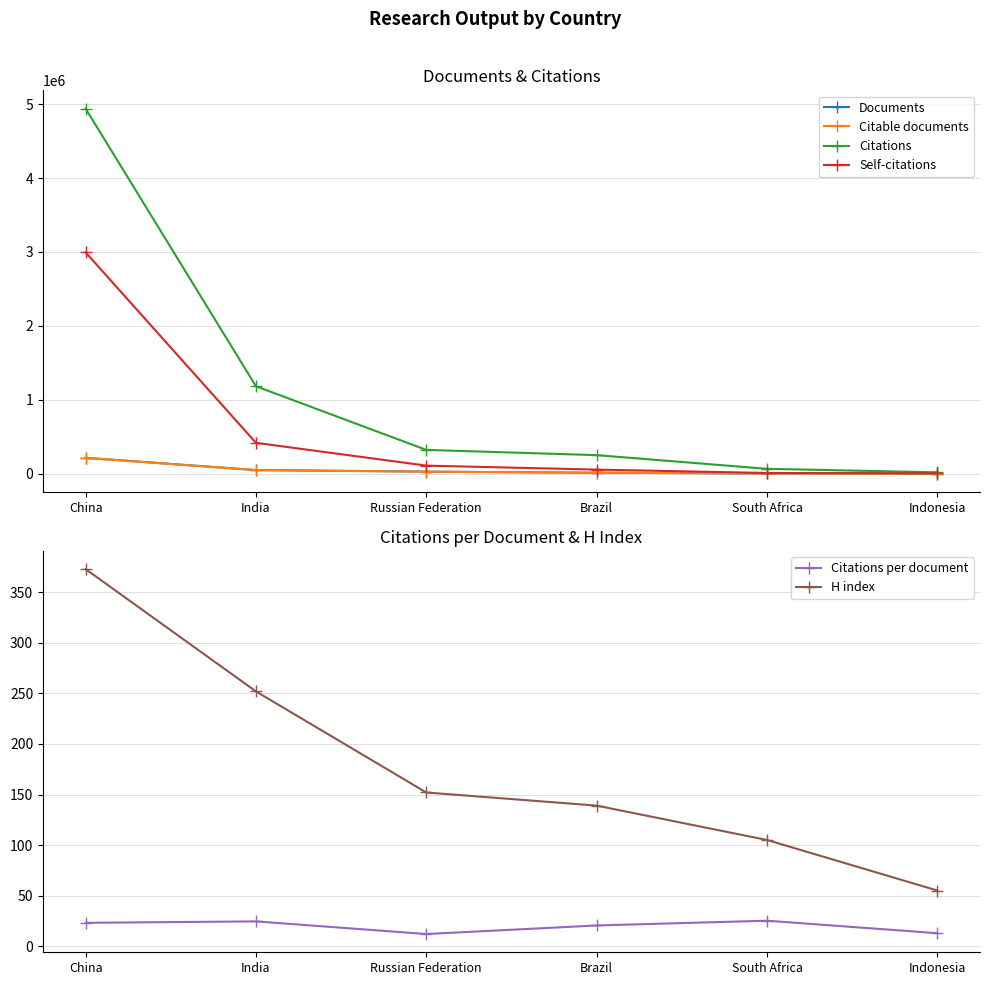

Reading right to left, list all the values displayed in this chart.

Documents: 1386.0	2584.0	12241.0	26795.0	48305.0	214054.0
Citable documents: 1377.0	2572.0	12144.0	26640.0	48130.0	213396.0
Citations: 17731.0	65008.0	250362.0	320975.0	1182588.0	4941002.0
Self-citations: 4185.0	8969.0	54382.0	108460.0	416848.0	2995800.0
Citations per document: 12.8	25.2	20.4	12.0	24.5	23.1
H index: 55.0	105.0	139.0	152.0	252.0	373.0